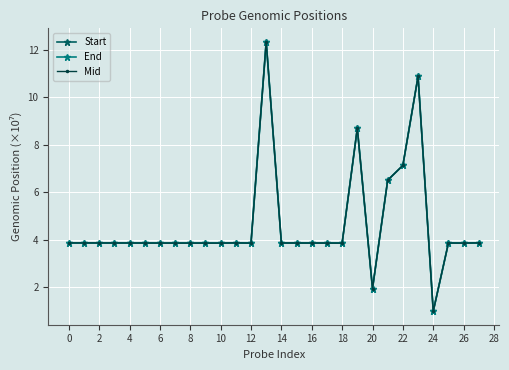

True or false: End and Mid intersect in this chart.

False